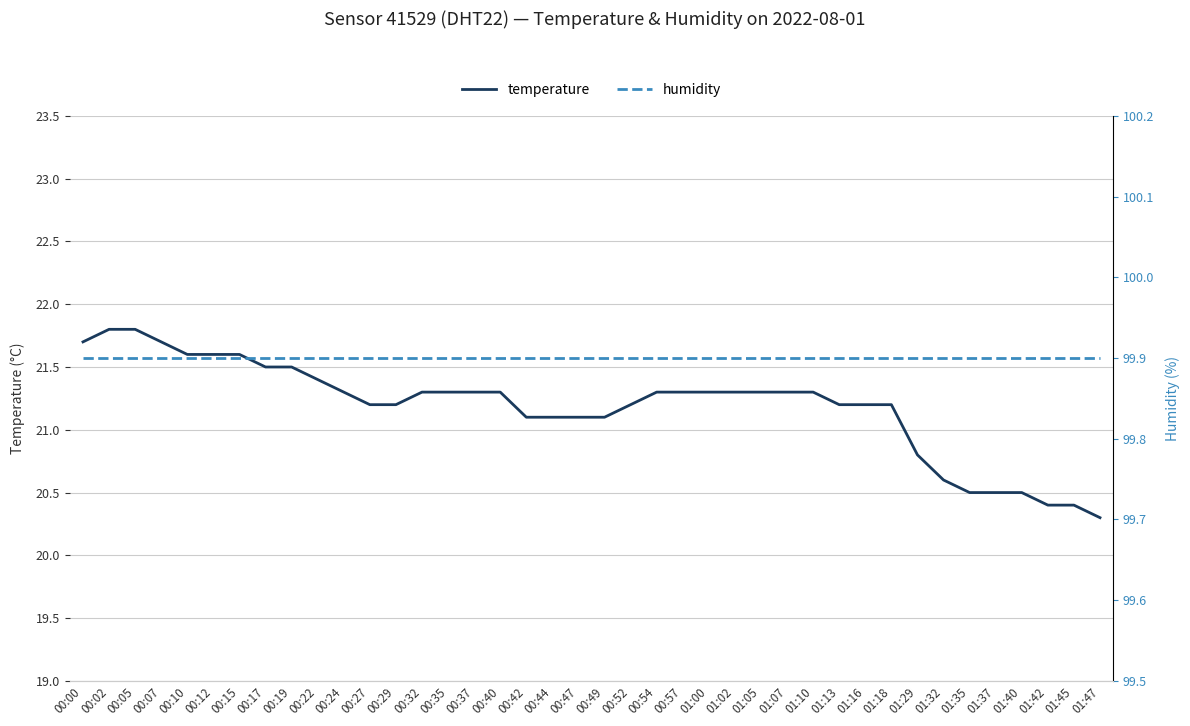

Reading left to right, transcribe all the data shown in this chart.

temperature: 21.7	21.8	21.8	21.7	21.6	21.6	21.6	21.5	21.5	21.4	21.3	21.2	21.2	21.3	21.3	21.3	21.3	21.1	21.1	21.1	21.1	21.2	21.3	21.3	21.3	21.3	21.3	21.3	21.3	21.2	21.2	21.2	20.8	20.6	20.5	20.5	20.5	20.4	20.4	20.3
humidity: 99.9	99.9	99.9	99.9	99.9	99.9	99.9	99.9	99.9	99.9	99.9	99.9	99.9	99.9	99.9	99.9	99.9	99.9	99.9	99.9	99.9	99.9	99.9	99.9	99.9	99.9	99.9	99.9	99.9	99.9	99.9	99.9	99.9	99.9	99.9	99.9	99.9	99.9	99.9	99.9